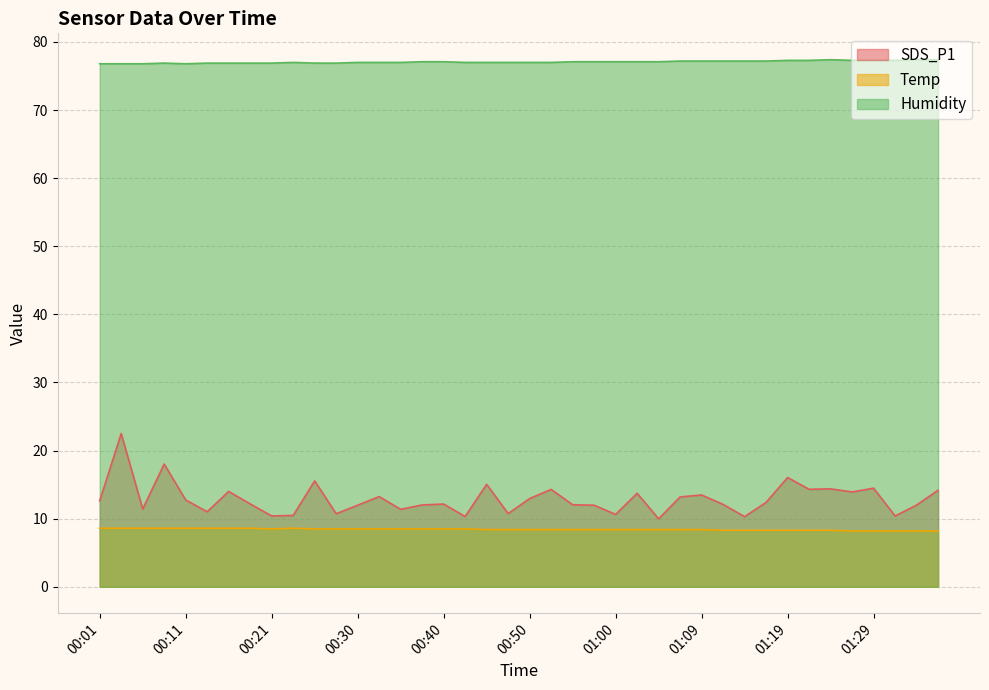

Reading left to right, what are all the values shown in this chart?

SDS_P1: 12.6	22.5	11.4	18.0	12.8	11.0	14.0	12.2	10.4	10.5	15.6	10.7	12.0	13.2	11.4	12.0	12.2	10.3	15.1	10.8	12.9	14.3	12.1	12.0	10.6	13.7	10.0	13.2	13.5	12.1	10.3	12.4	16.1	14.3	14.4	13.9	14.5	10.4	12.0	14.2
Temp: 8.6	8.6	8.6	8.6	8.6	8.6	8.6	8.6	8.5	8.6	8.5	8.5	8.5	8.5	8.5	8.5	8.5	8.5	8.4	8.4	8.4	8.4	8.4	8.4	8.4	8.4	8.4	8.4	8.4	8.3	8.3	8.3	8.3	8.3	8.3	8.2	8.2	8.2	8.2	8.2
Humidity: 76.8	76.8	76.8	76.9	76.8	76.9	76.9	76.9	76.9	77.0	76.9	76.9	77.0	77.0	77.0	77.1	77.1	77.0	77.0	77.0	77.0	77.0	77.1	77.1	77.1	77.1	77.1	77.2	77.2	77.2	77.2	77.2	77.3	77.3	77.4	77.3	77.3	77.3	77.4	77.4